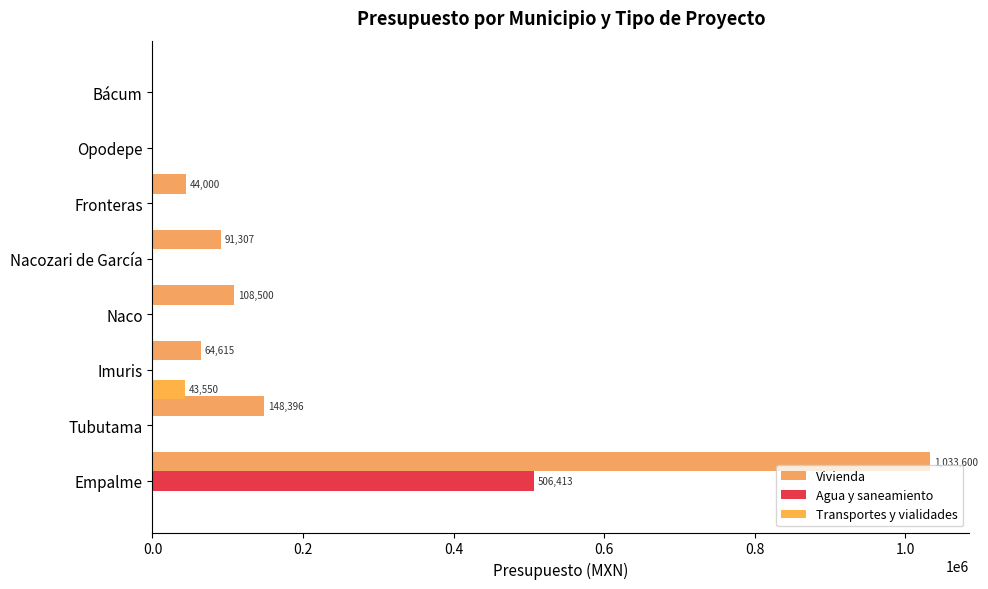

Rank the series by their maximum value, from lowest to highest.

Transportes y vialidades, Agua y saneamiento, Vivienda